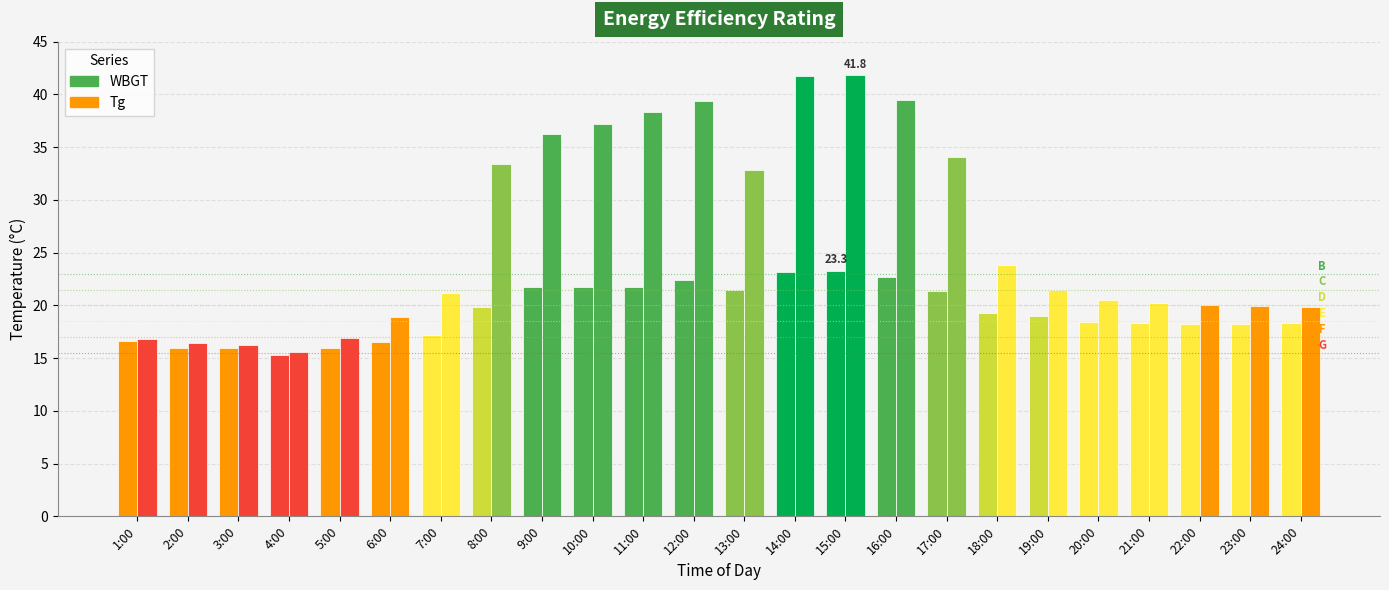

What is the approximate value of Tg at 14:00?

41.7